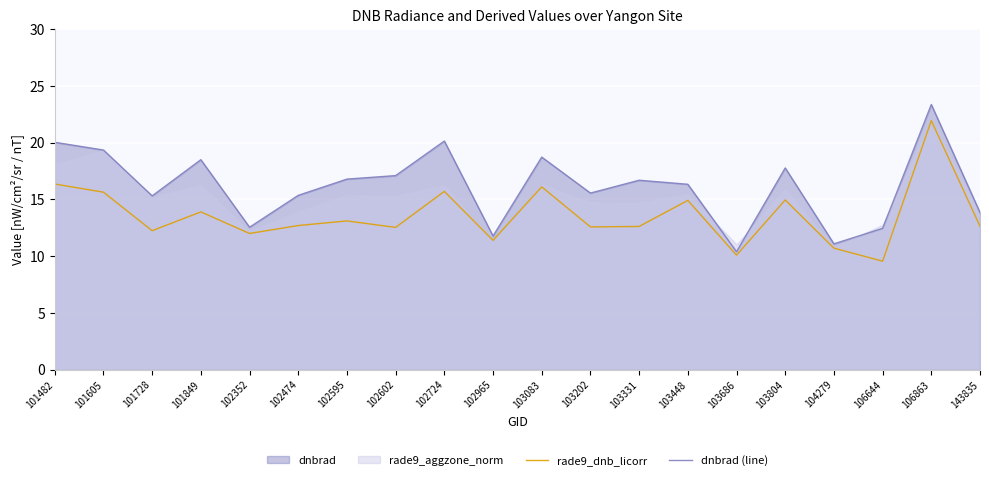

What is the approximate value of rade9_dnb_licorr at 103686?

10.1